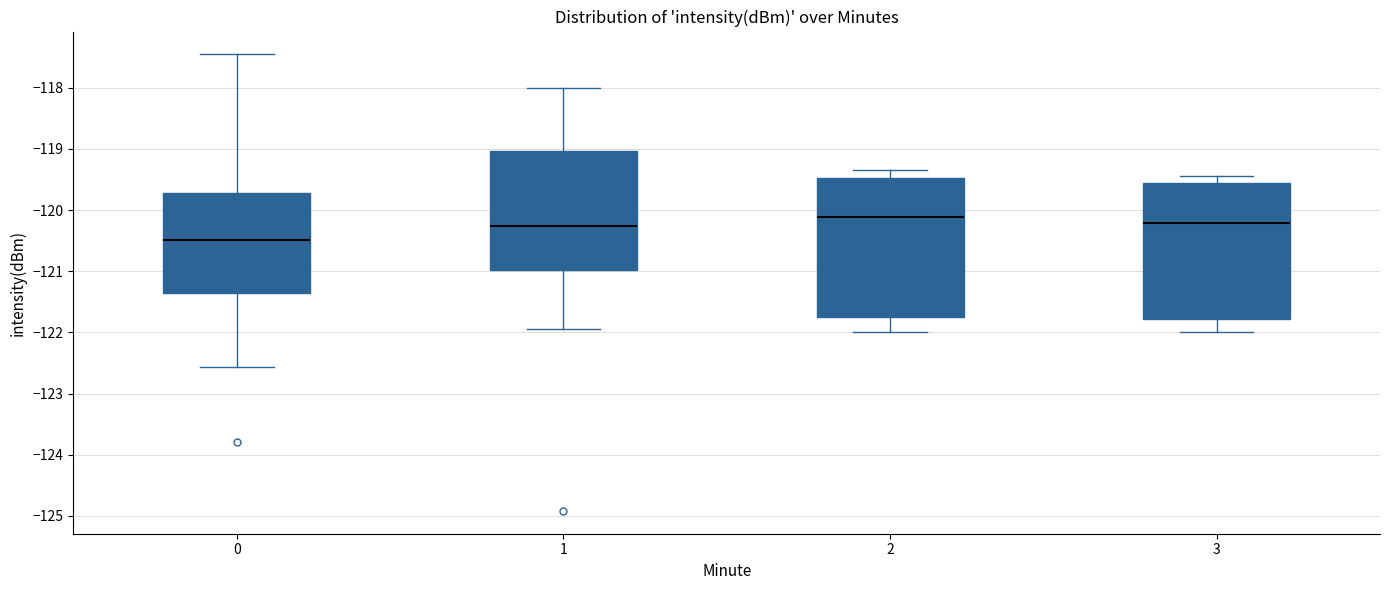

Reading left to right, read every box against the y-axis: the position of its median line, the range the box covers, and the ends of its whiskers. The values are not printed on the chart, so give them approximately, as read against the axis.

0: median -120.5, box -121.4 to -119.7, whiskers -122.6 to -117.5
1: median -120.3, box -121.0 to -119.0, whiskers -121.9 to -118.0
2: median -120.1, box -121.7 to -119.5, whiskers -122.0 to -119.3
3: median -120.2, box -121.8 to -119.6, whiskers -122.0 to -119.4